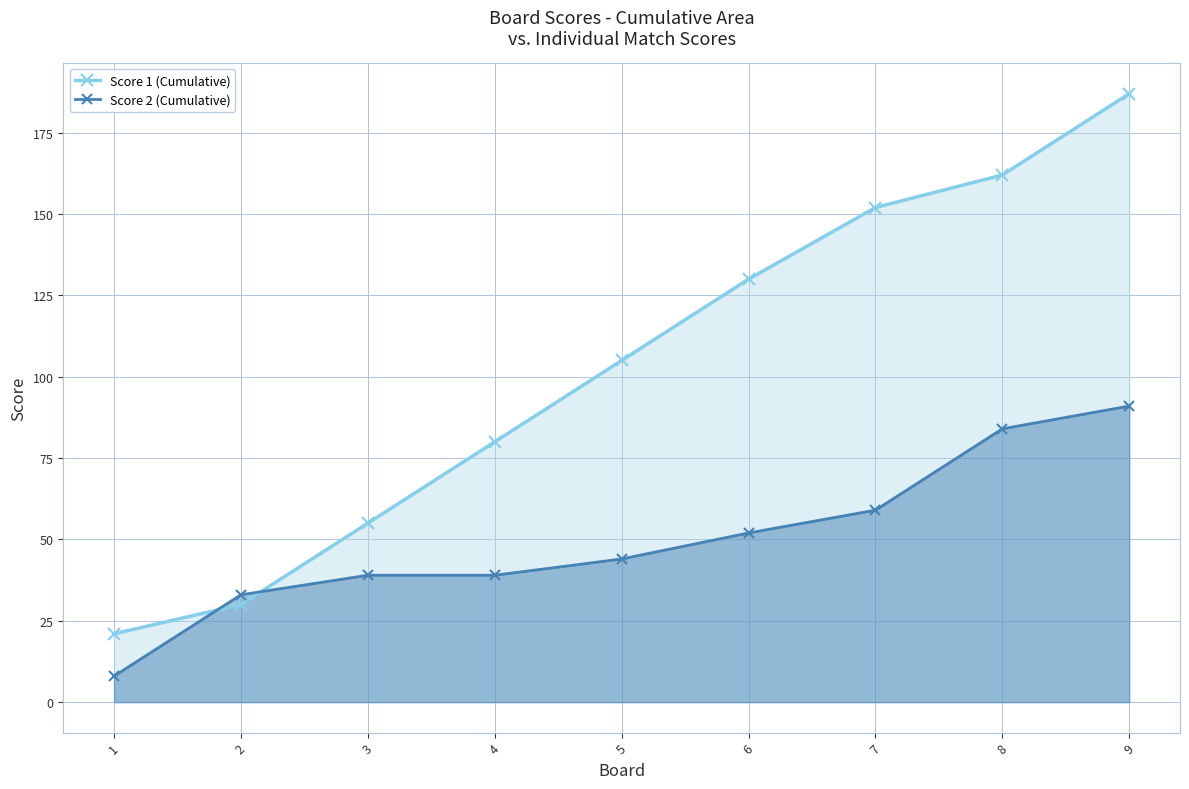

Reading left to right, what are all the values shown in this chart?

Score 1 (Cumulative): 1=21	2=30	3=55	4=80	5=105	6=130	7=152	8=162	9=187
Score 2 (Cumulative): 1=8	2=33	3=39	4=39	5=44	6=52	7=59	8=84	9=91